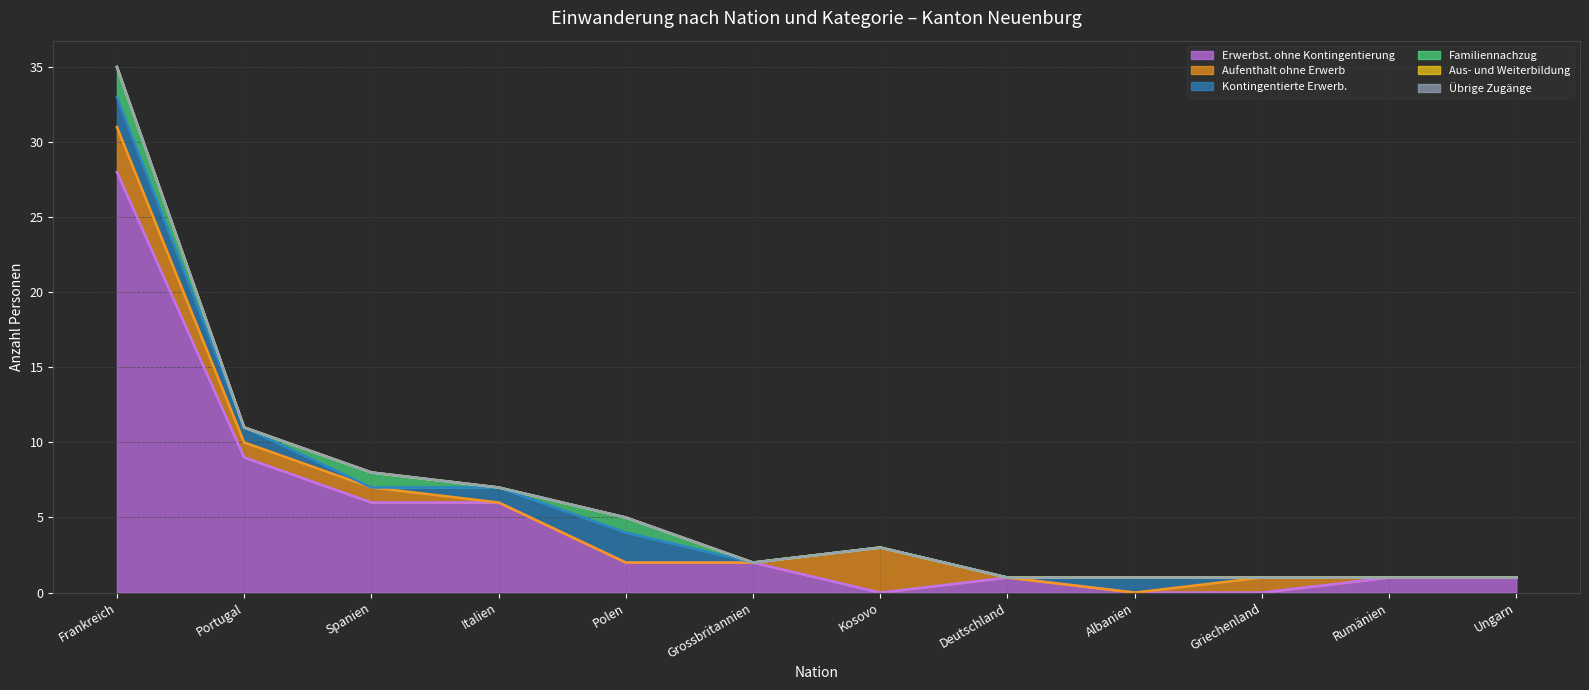

Which category has the highest value in the Aus- und Weiterbildung series?

Frankreich